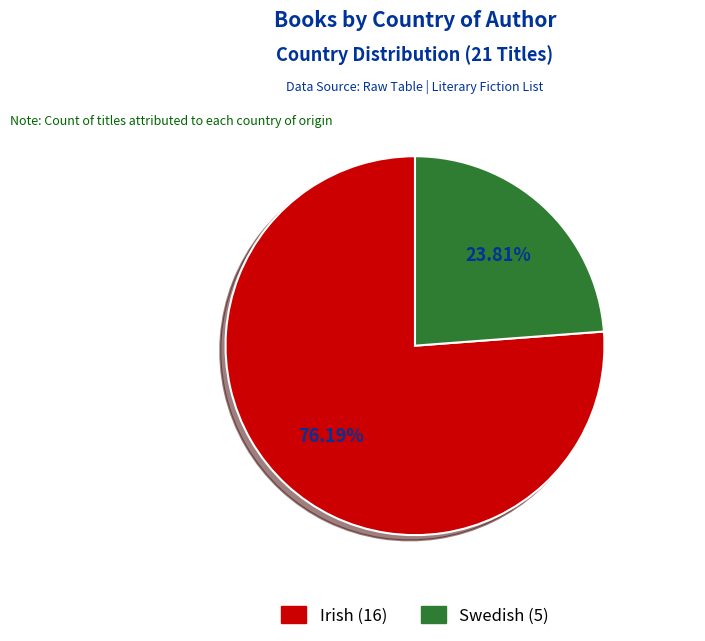

What percentage is the Swedish slice, to the nearest percent?

24%